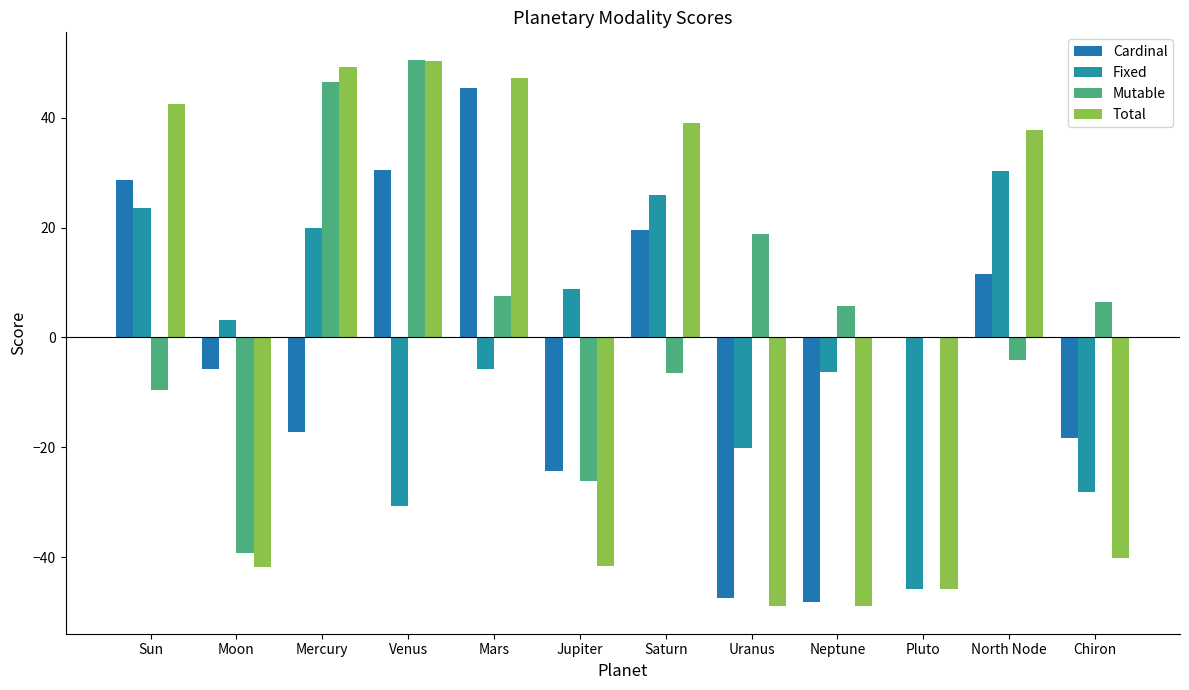

How many series are shown in this chart?

4